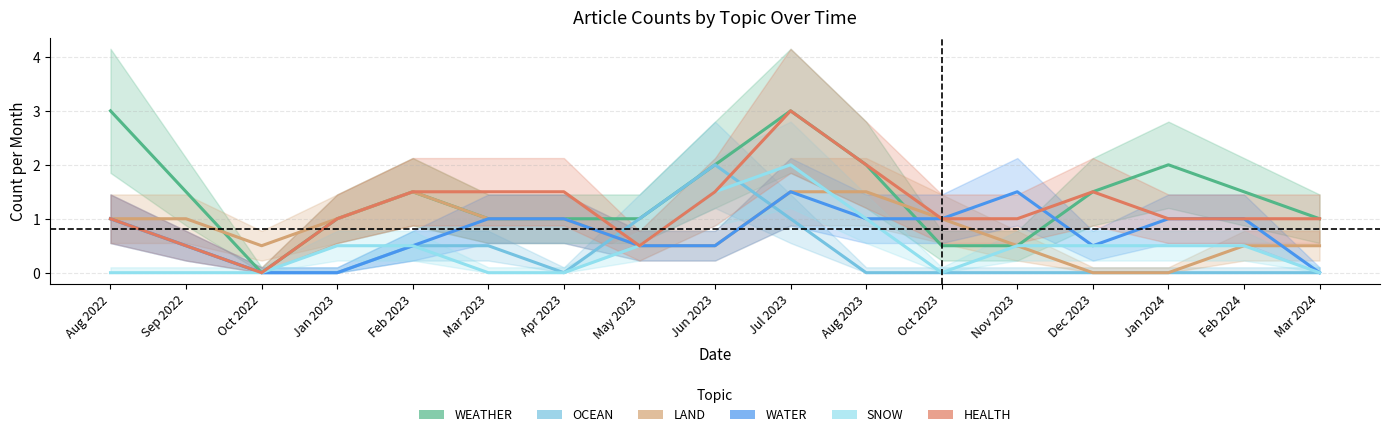

Which series has the largest total across all categories?

WEATHER